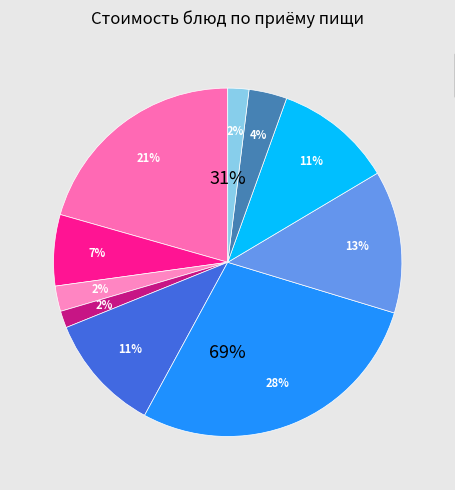

What portion of the pie excludes Макаронные изделия с сыром?

86.8%